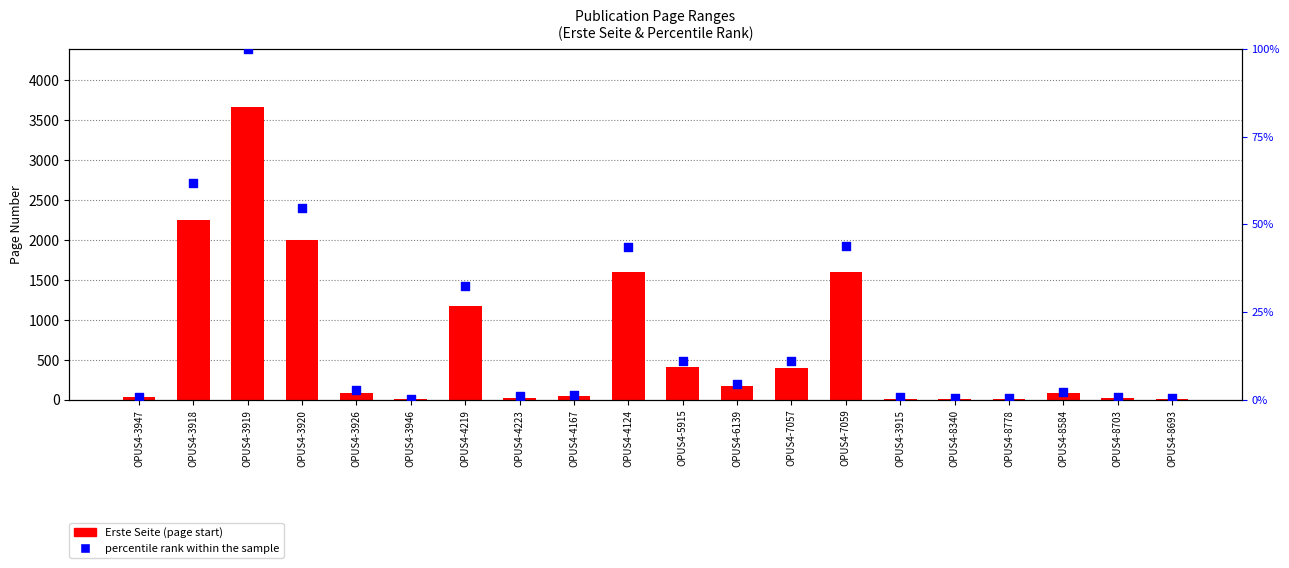

Which series contains the highest Y value?

Erste Seite (page start)